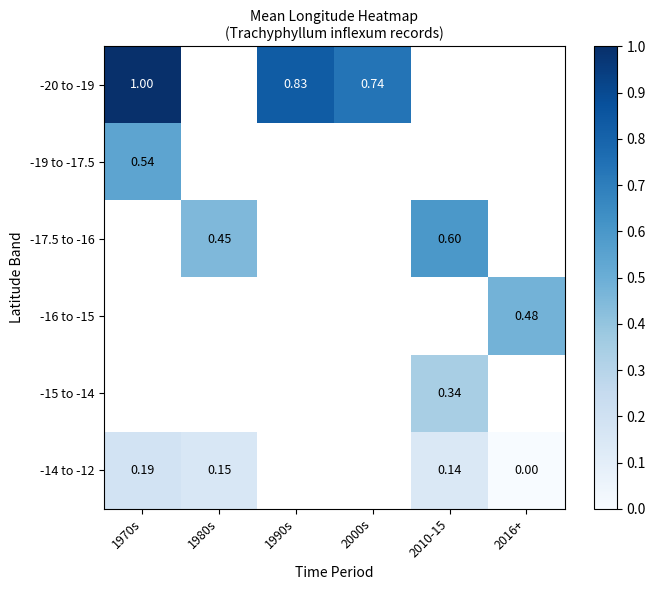

How many categories are shown in the chart?

6